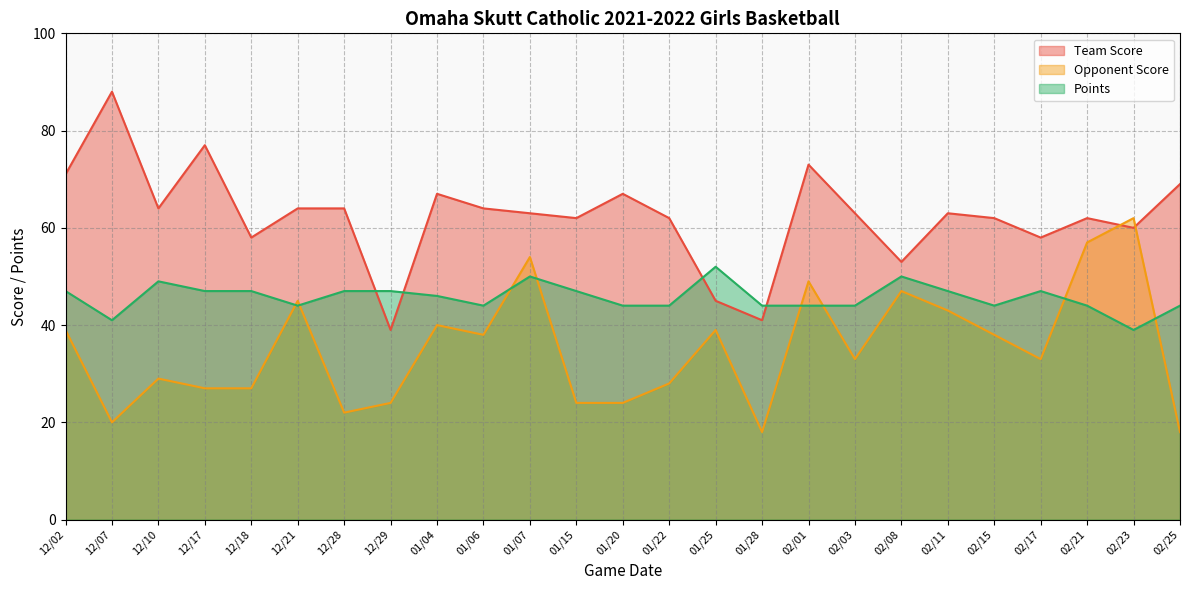

The value of Opponent Score at 02/21 is 35. True or false?

False